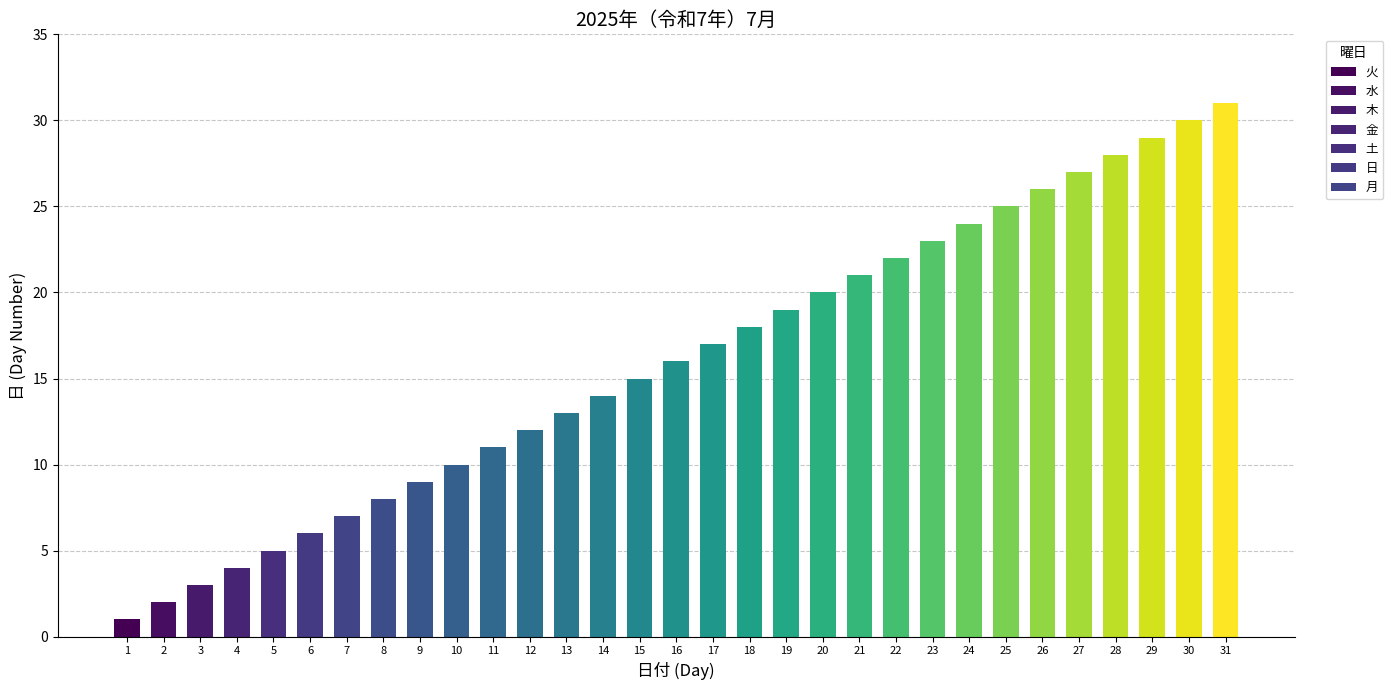

Rank the categories by value from lowest to highest.

1, 2, 3, 4, 5, 6, 7, 8, 9, 10, 11, 12, 13, 14, 15, 16, 17, 18, 19, 20, 21, 22, 23, 24, 25, 26, 27, 28, 29, 30, 31